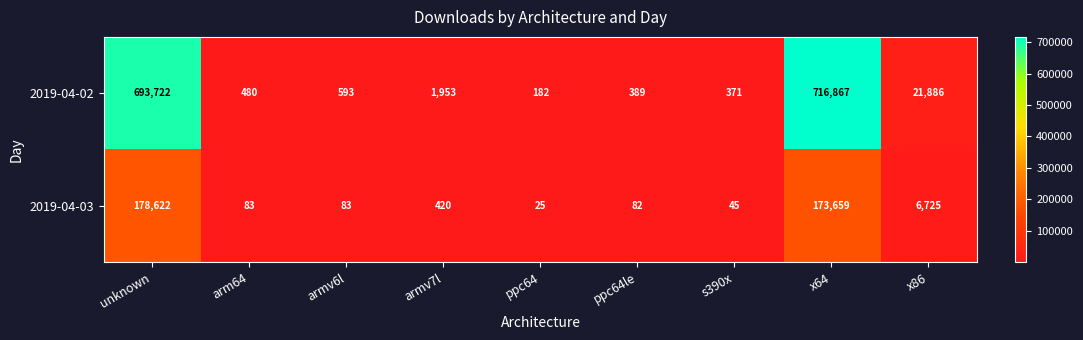

Which series has the largest total across all categories?

2019-04-02